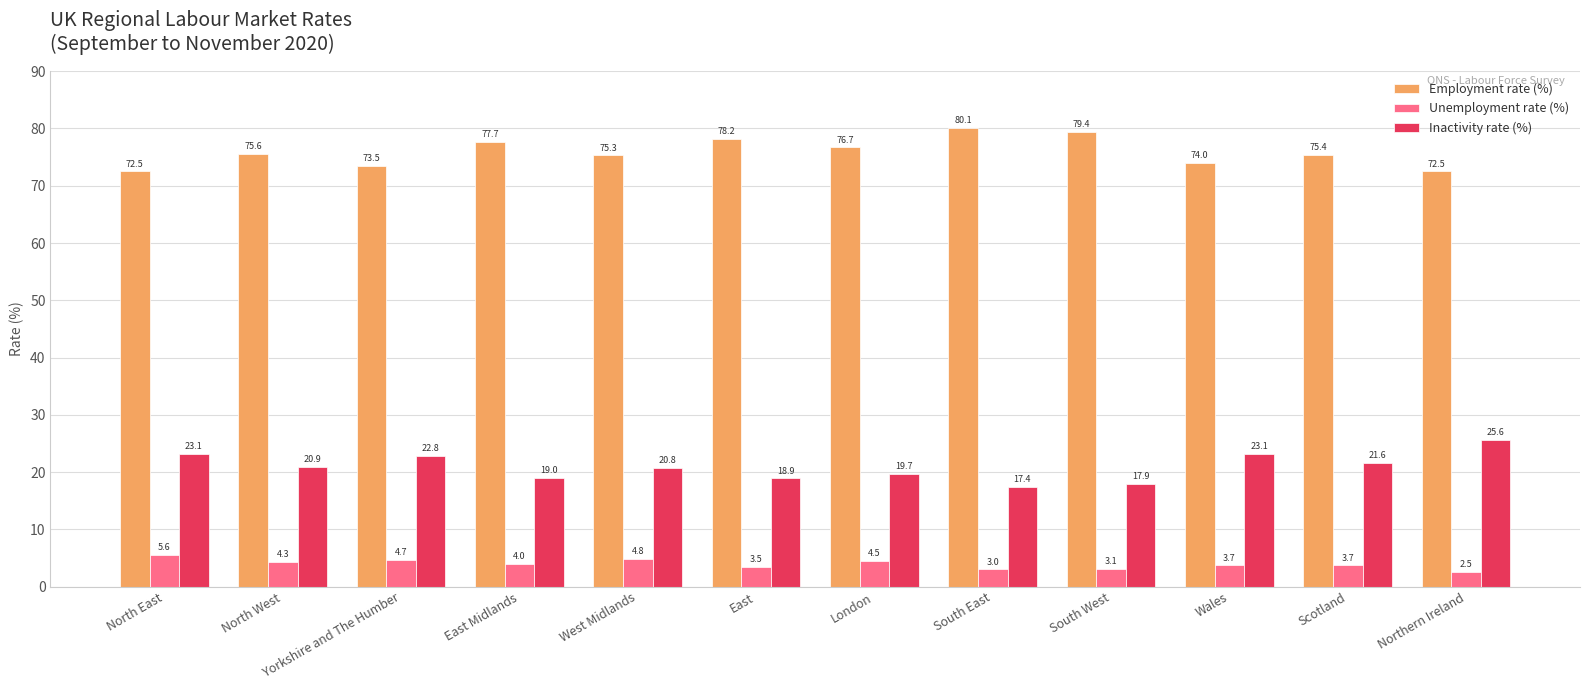

Reading left to right, list all the values displayed in this chart.

Employment rate (%): 72.5	75.6	73.5	77.7	75.3	78.2	76.7	80.1	79.4	74.0	75.4	72.5
Unemployment rate (%): 5.6	4.3	4.7	4.0	4.8	3.5	4.5	3.0	3.1	3.7	3.7	2.5
Inactivity rate (%): 23.1	20.9	22.8	19.0	20.8	18.9	19.7	17.4	17.9	23.1	21.6	25.6